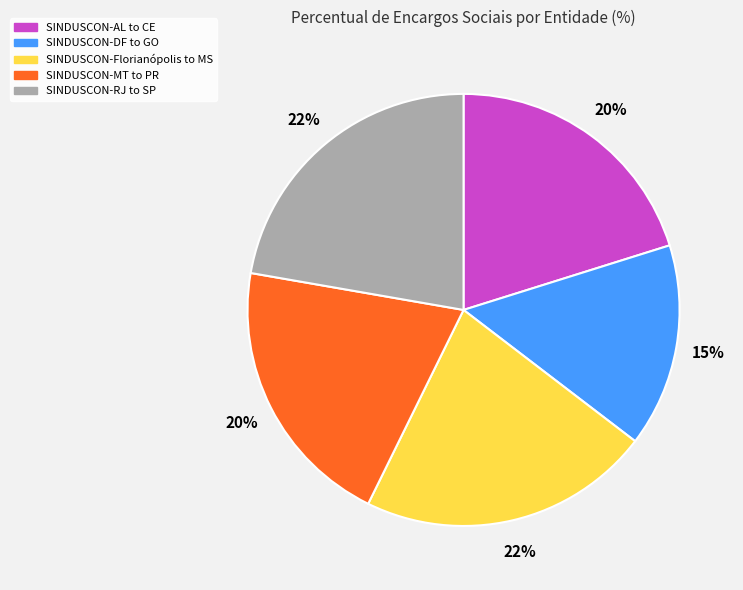

Which slice is the smallest?

SINDUSCON-DF to GO